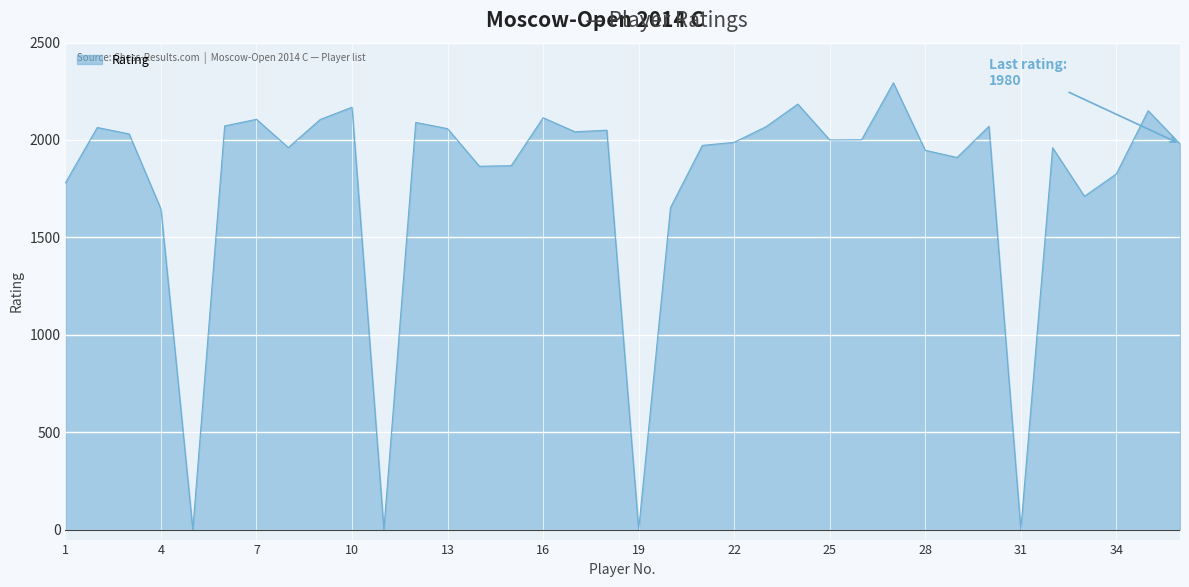

What is the maximum value shown in the chart?

2293